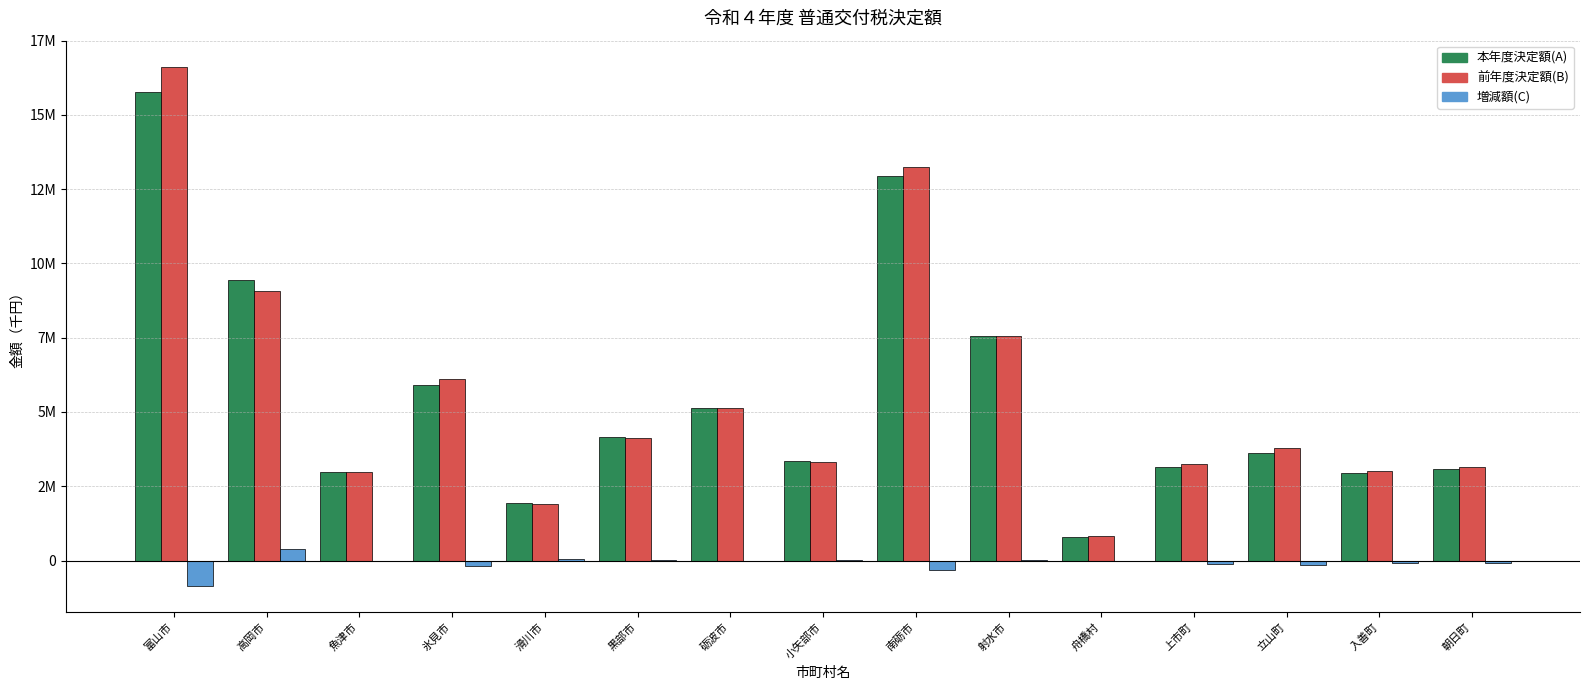

Does the chart contain stacked bars?

No